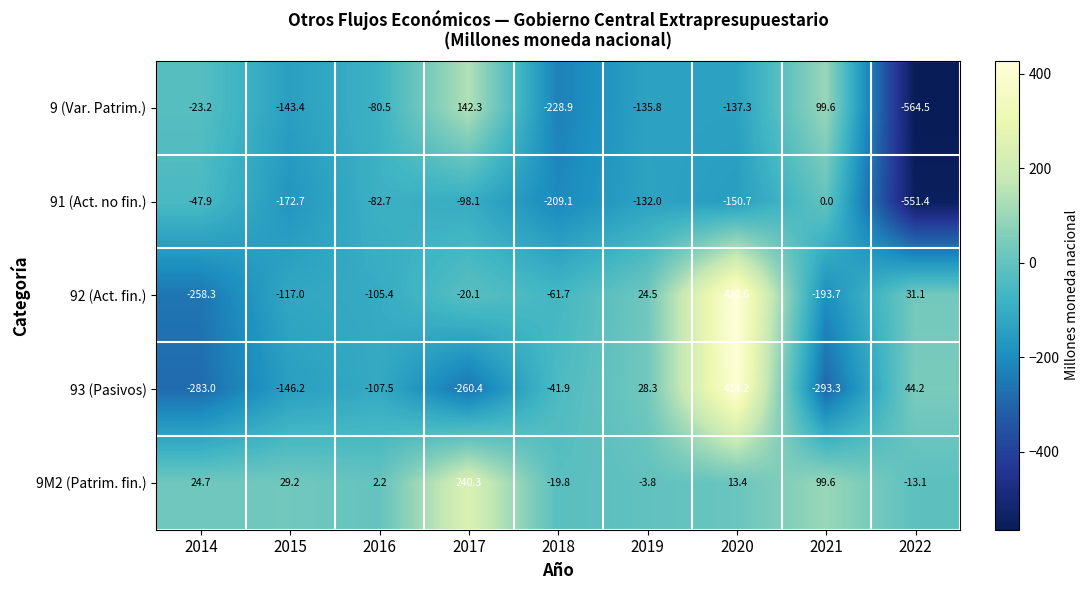

How many series are shown in this chart?

5